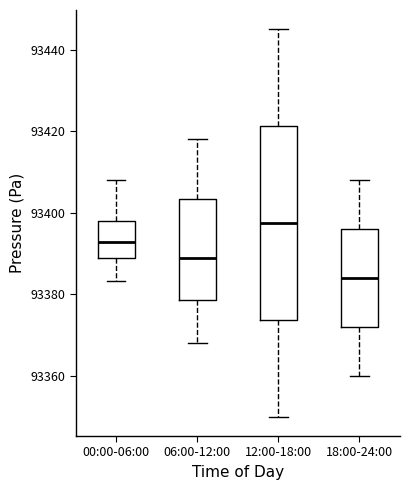

Where is the lower edge of the box for 18:00-24:00 on the y-axis? The values are not printed on the chart, so give them approximately, as read against the axis.

93372